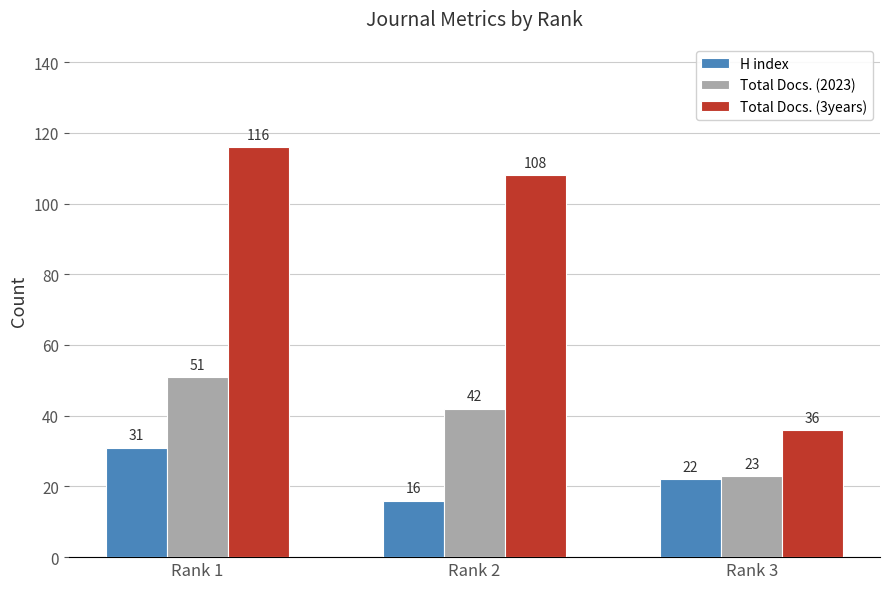

Where does the H index series first go above 22?

Rank 1